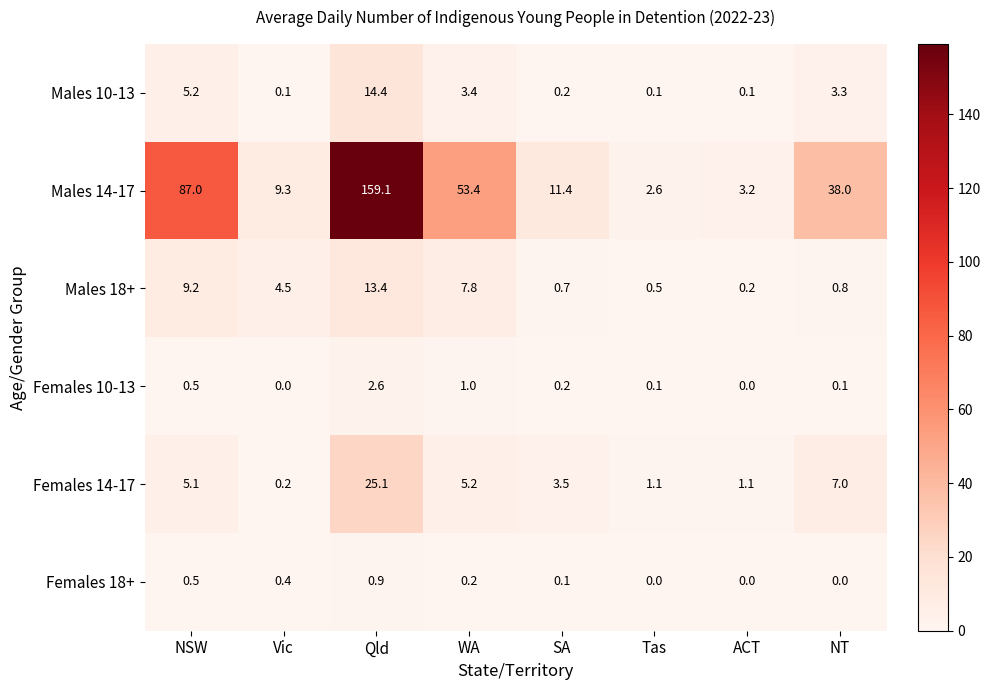

Rank the series by their maximum value, from highest to lowest.

Males 14-17, Females 14-17, Males 10-13, Males 18+, Females 10-13, Females 18+